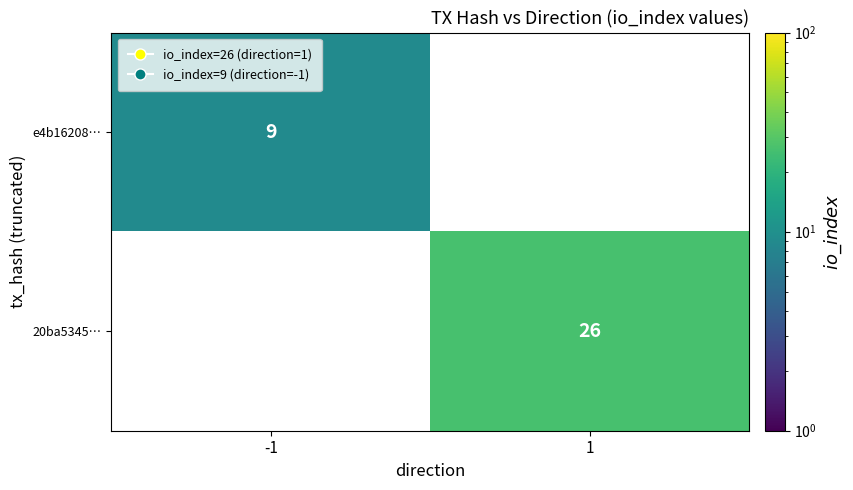

Count the number of data series in this chart.

2